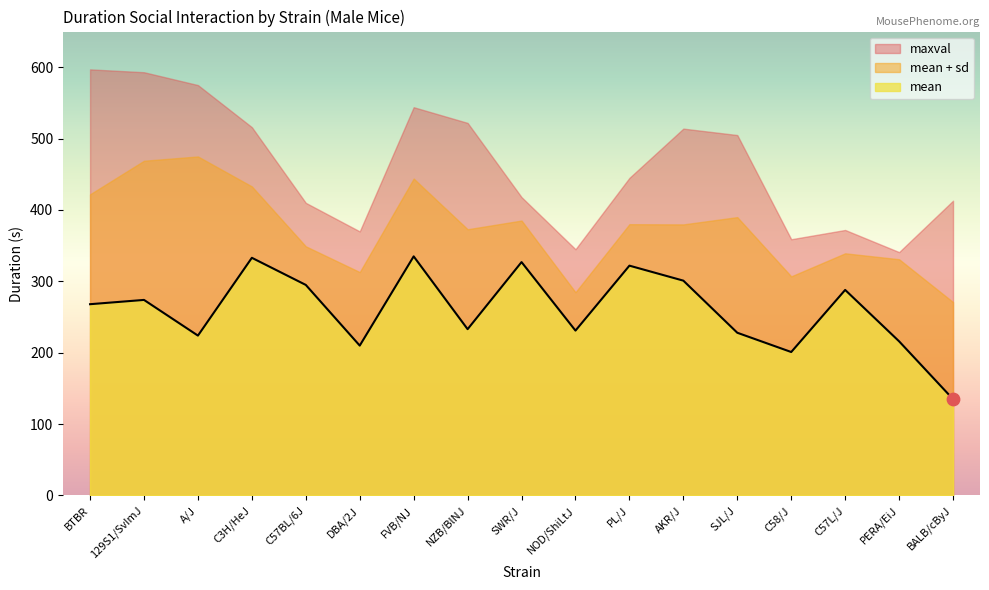

Is the value of maxval at PL/J greater than the value of mean at C58/J?

Yes